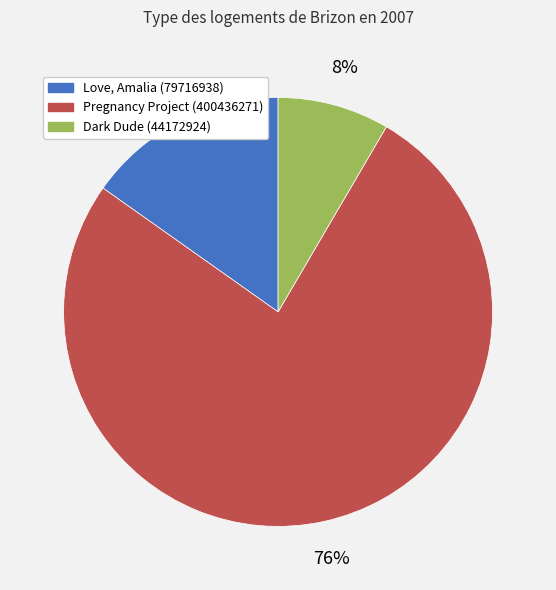

Count the number of slices in the pie.

3